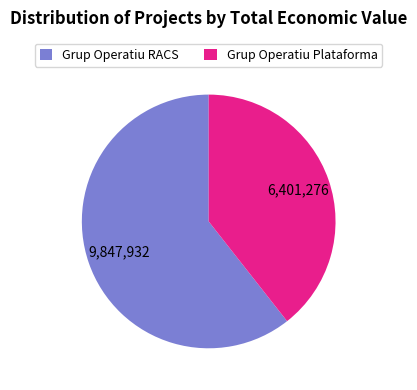

What is the smallest slice in the pie chart?

Grup Operatiu Plataforma